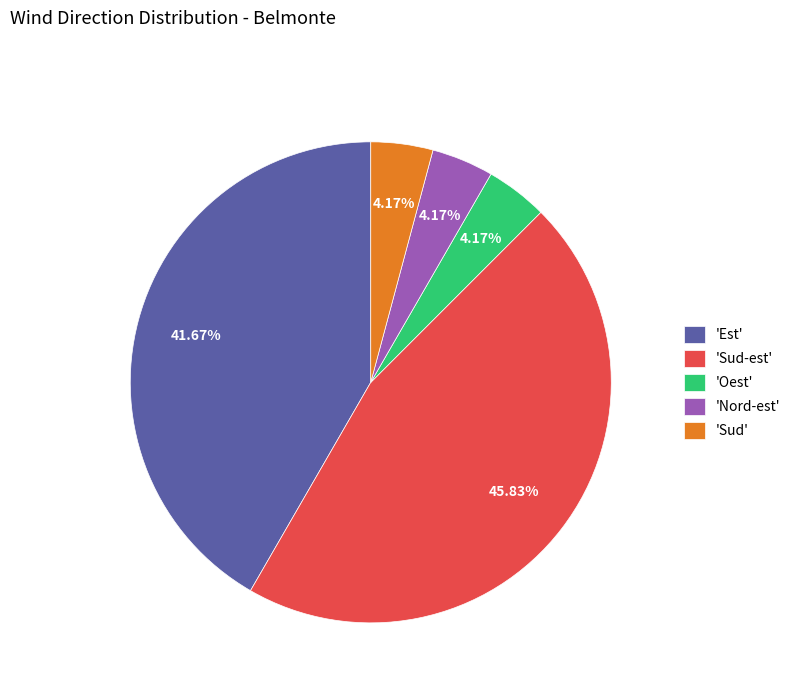

Which category has the biggest portion of the pie?

'Sud-est'